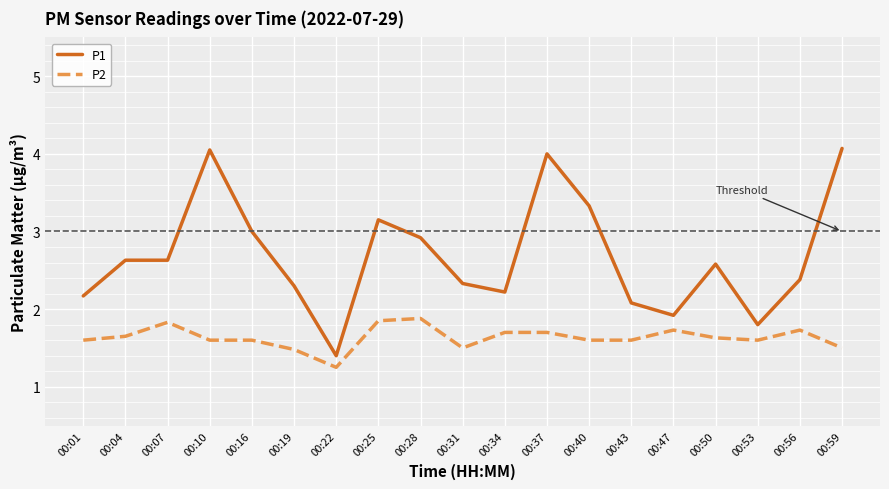

List the series in order of their peak value, highest first.

P1, P2